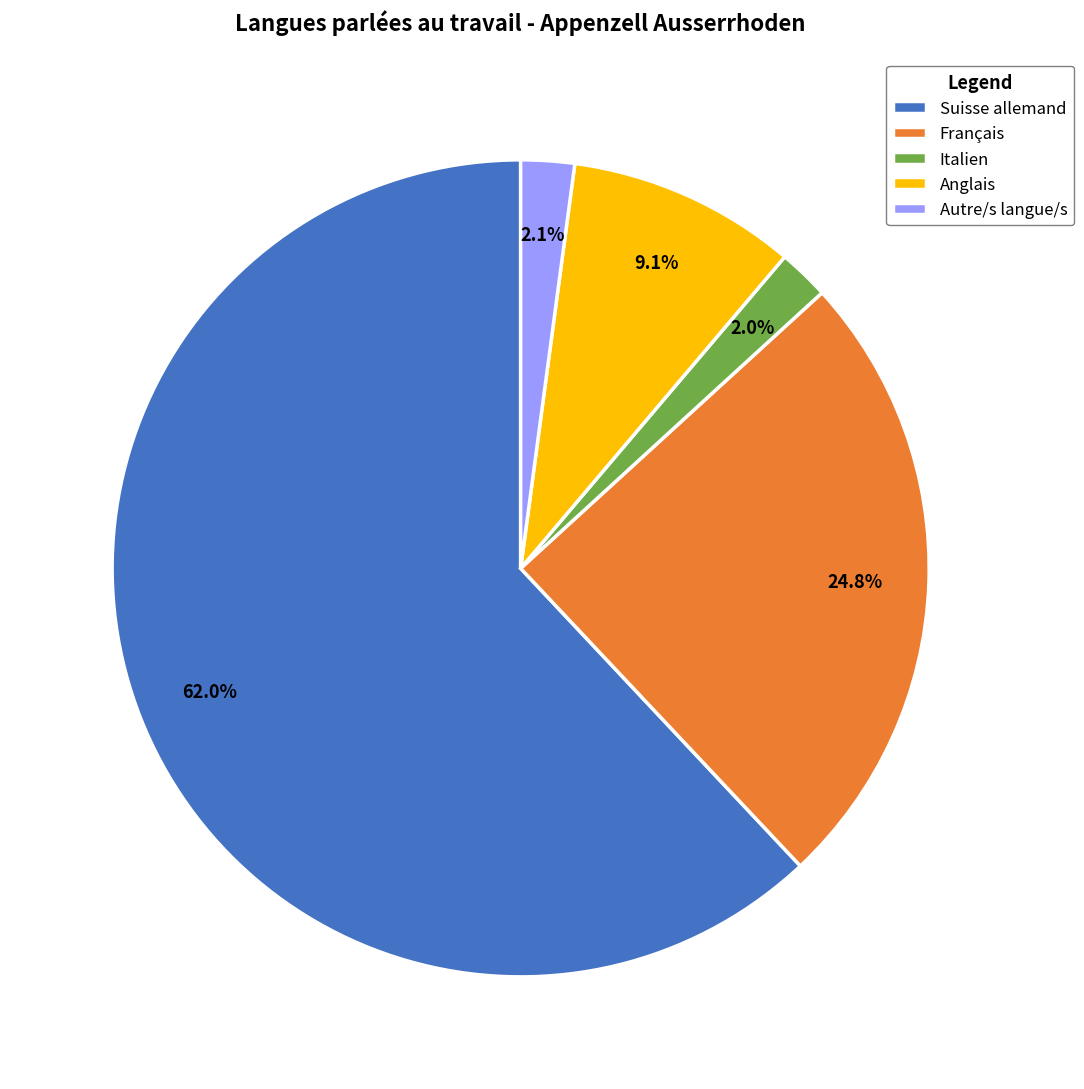

What is the ratio of the value at Italien to the value at Autre/s langue/s?

1.0